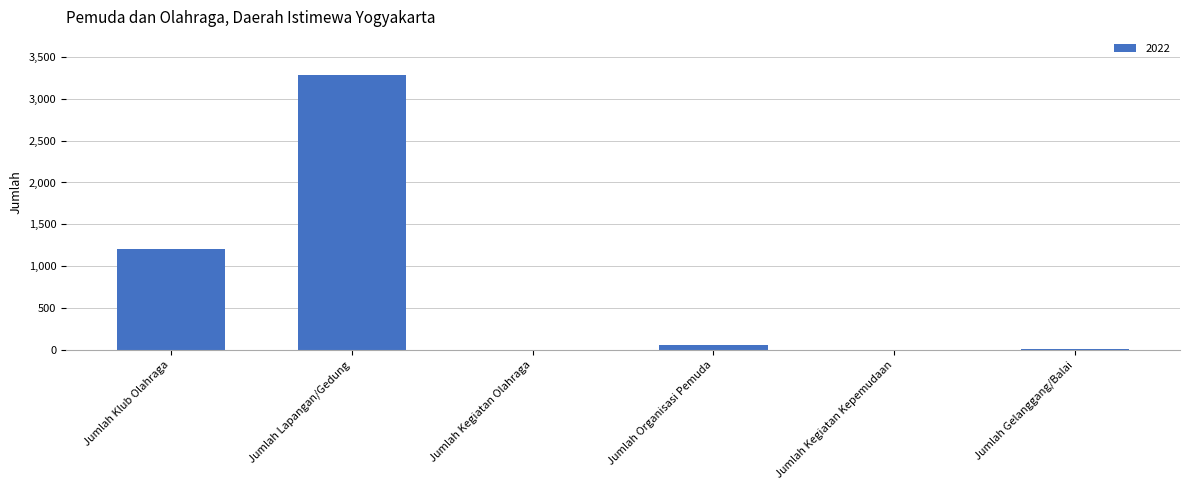

True or false: the data shows 2154 at Jumlah Klub Olahraga.

False